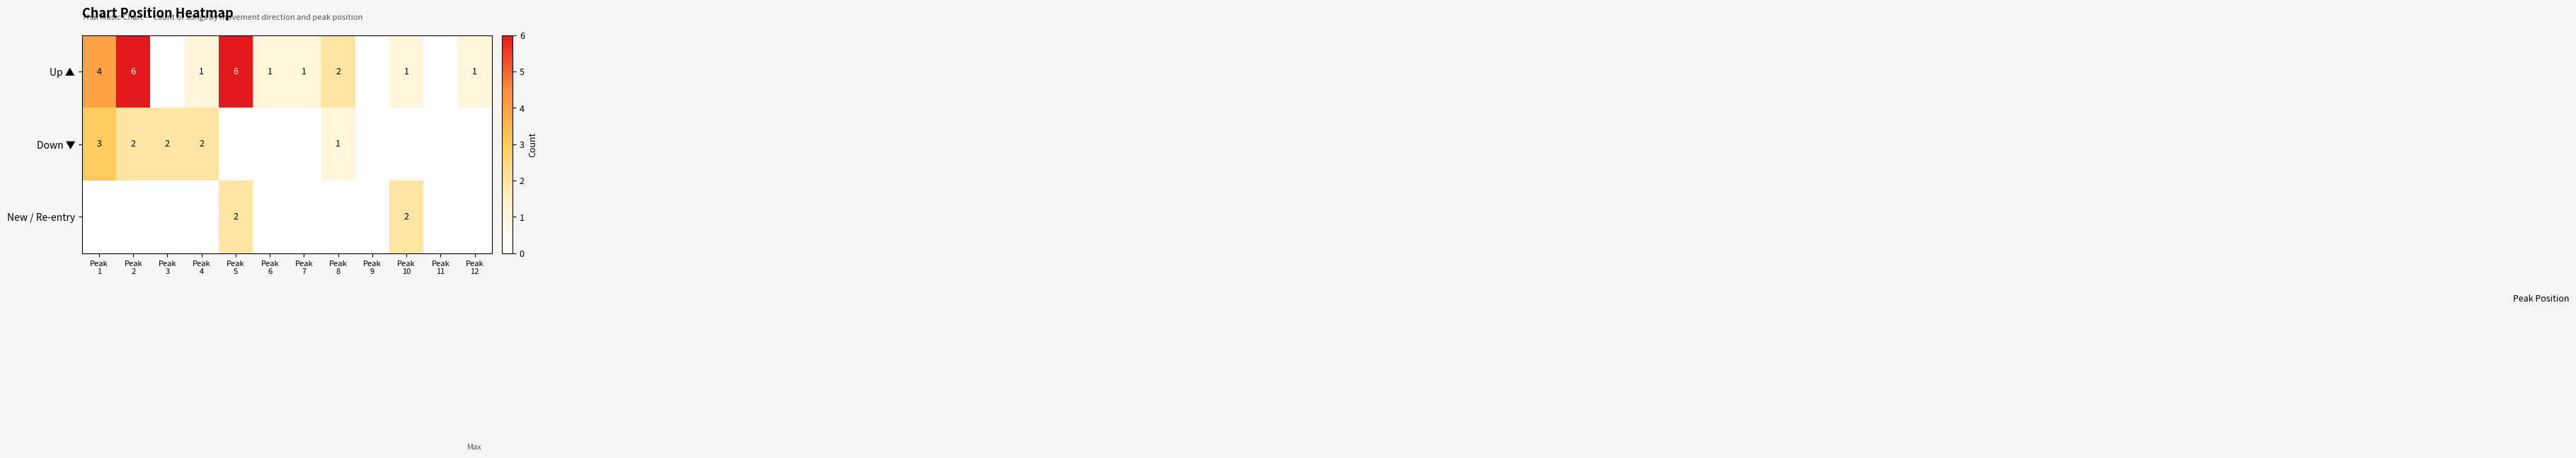

Count the Down ▼ values in the range 0 to 2.

11